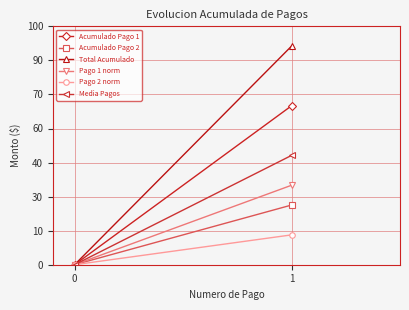

What is the approximate value of Pago 2 norm at 1?

1314212